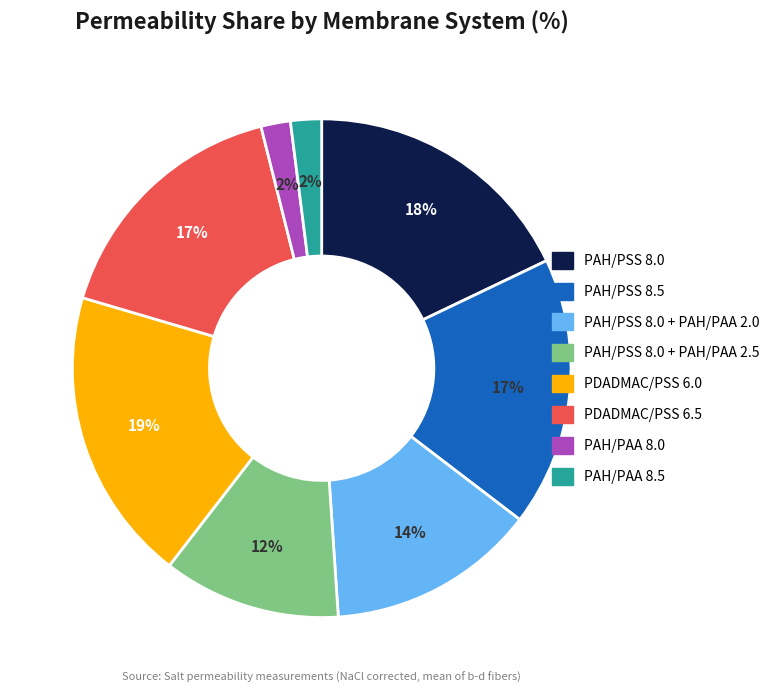

To the nearest percent, what is the difference between the largest and smallest slice percentages?

17%